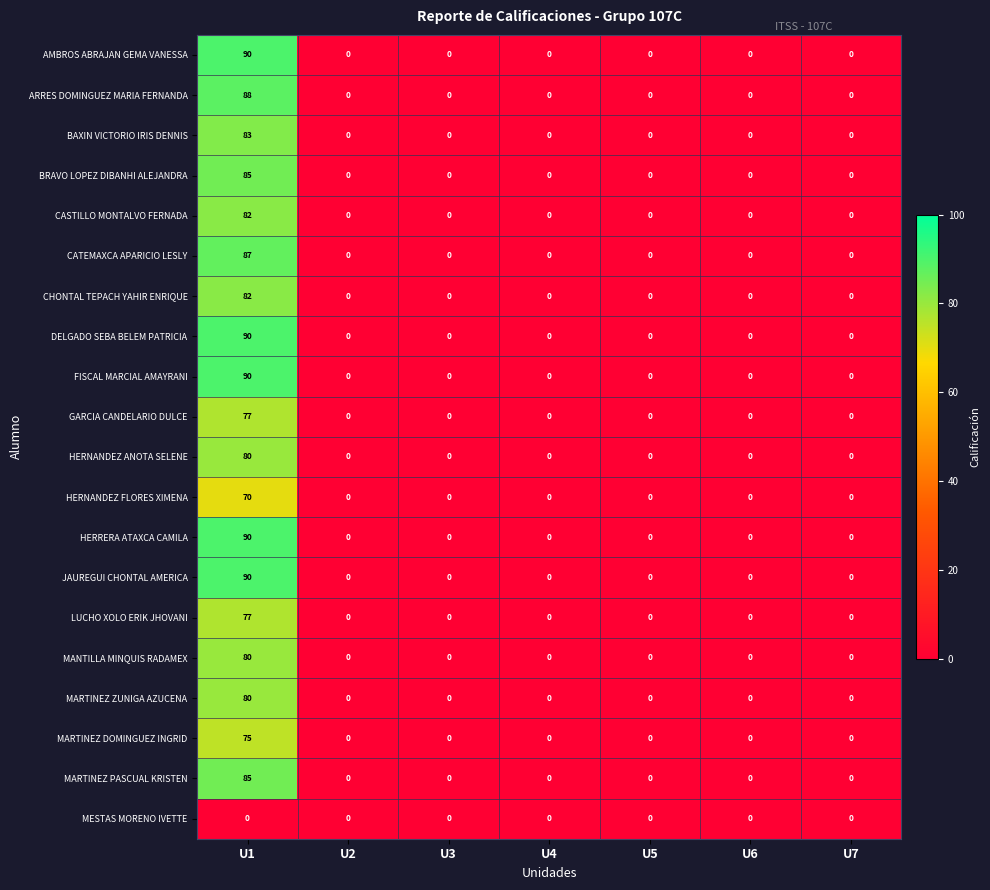

What is the maximum value shown in the chart?

90